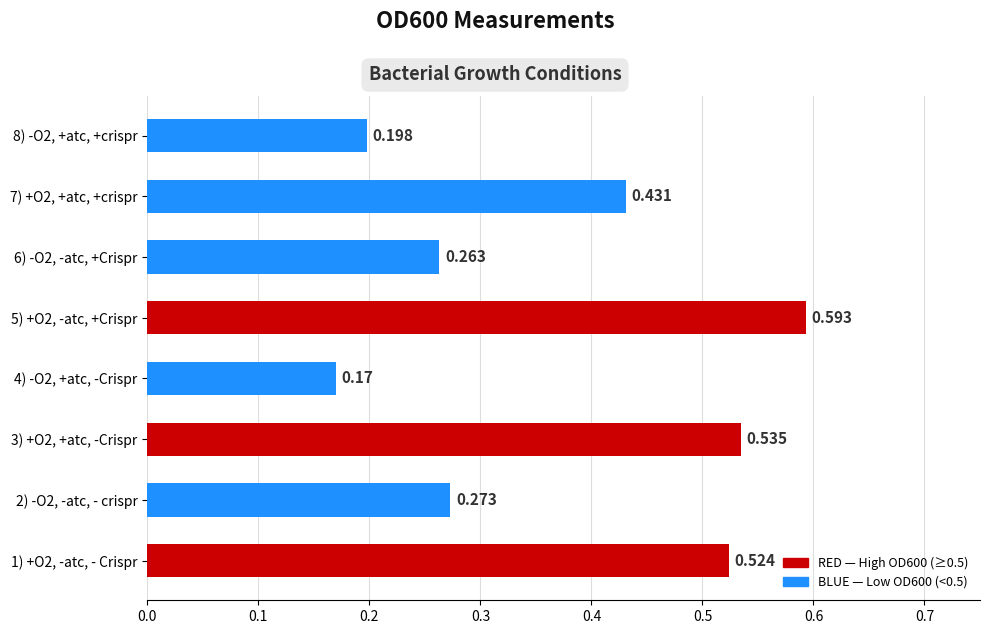

Rank the categories by value from highest to lowest.

5) +O2, -atc, +Crispr, 3) +O2, +atc, -Crispr, 1) +O2, -atc, - Crispr, 7) +O2, +atc, +crispr, 2) -O2, -atc, - crispr, 6) -O2, -atc, +Crispr, 8) -O2, +atc, +crispr, 4) -O2, +atc, -Crispr